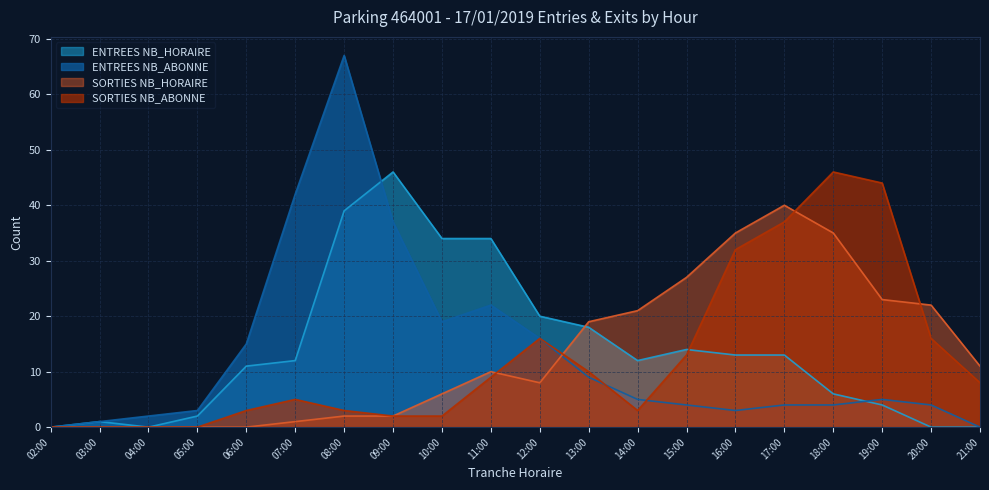

Between 08:00 and 13:00, which series saw the biggest shift?

ENTREES NB_ABONNE